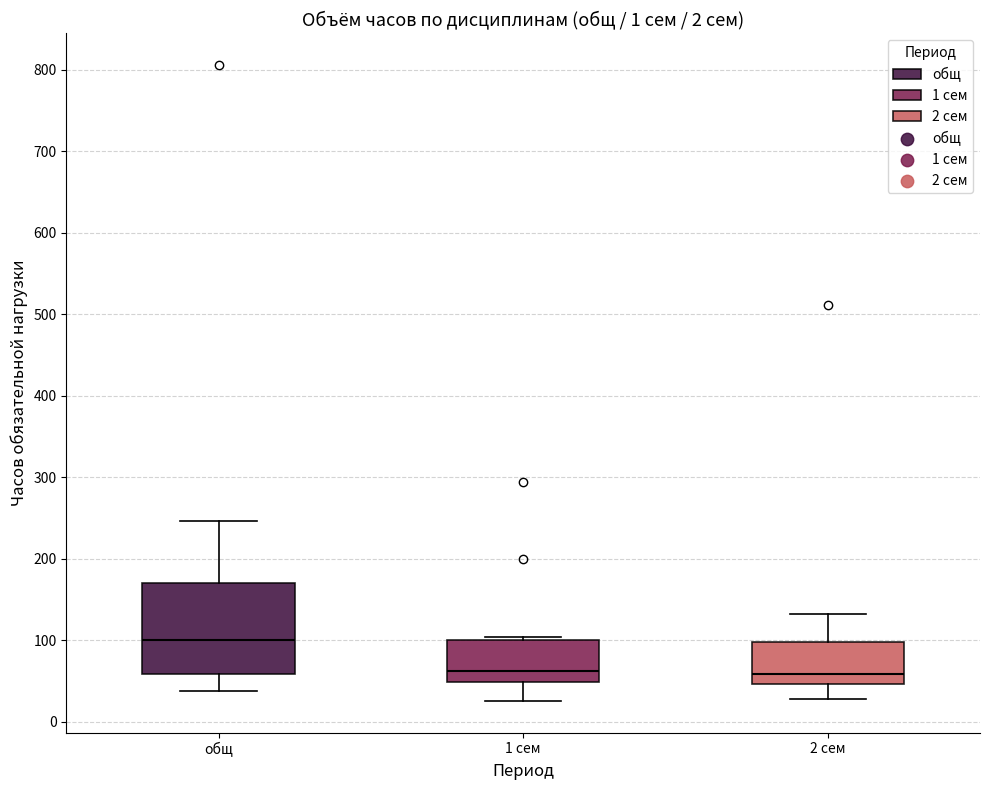

Reading left to right, transcribe this box plot: for each box, give where its median line is, the range the box spans, and where its two whiskers end, as read against the y-axis. The values are not printed on the chart, so give them approximately, as read against the axis.

общ: median 100, box 60 to 170, whiskers 40 to 250
1 сем: median 60, box 50 to 100, whiskers 30 to 100
2 сем: median 60, box 50 to 100, whiskers 30 to 130